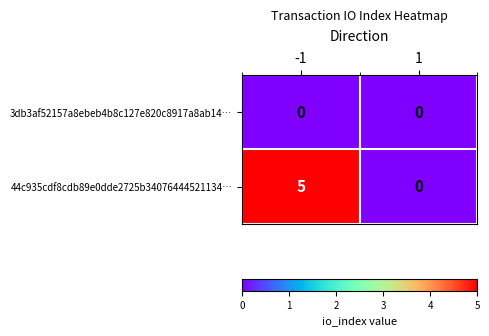

Rank the series at -1 from lowest to highest value.

3db3af52157a8ebeb4b8c127e820c8917a8ab14…, 44c935cdf8cdb89e0dde2725b34076444521134…